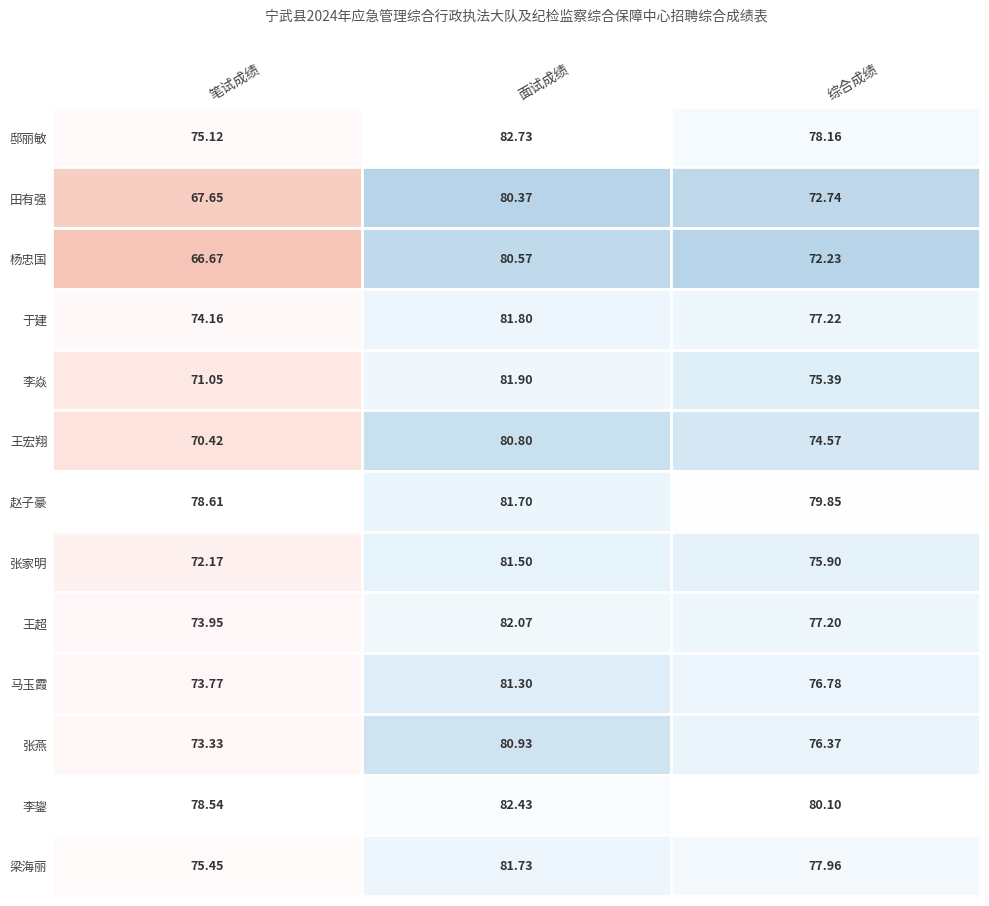

What is the spread (max minus min) of values at 面试成绩?

2.4